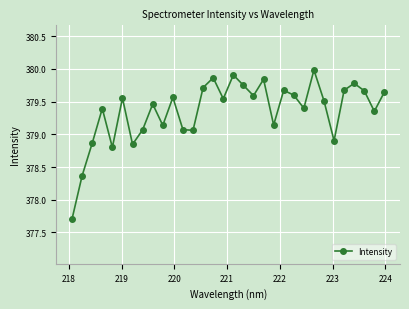

What is the smallest value displayed?

377.7